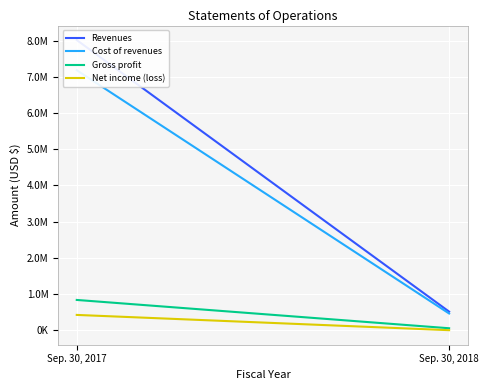

Which has a higher value, Sep. 30, 2018 or Sep. 30, 2017?

Sep. 30, 2017